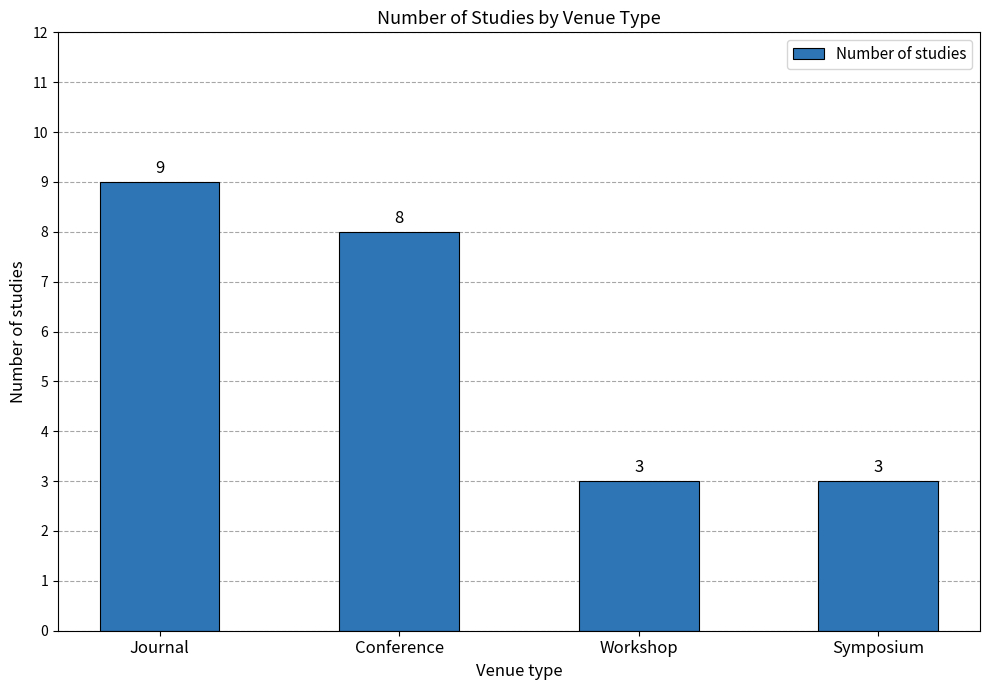

What is the maximum value shown in the chart?

9